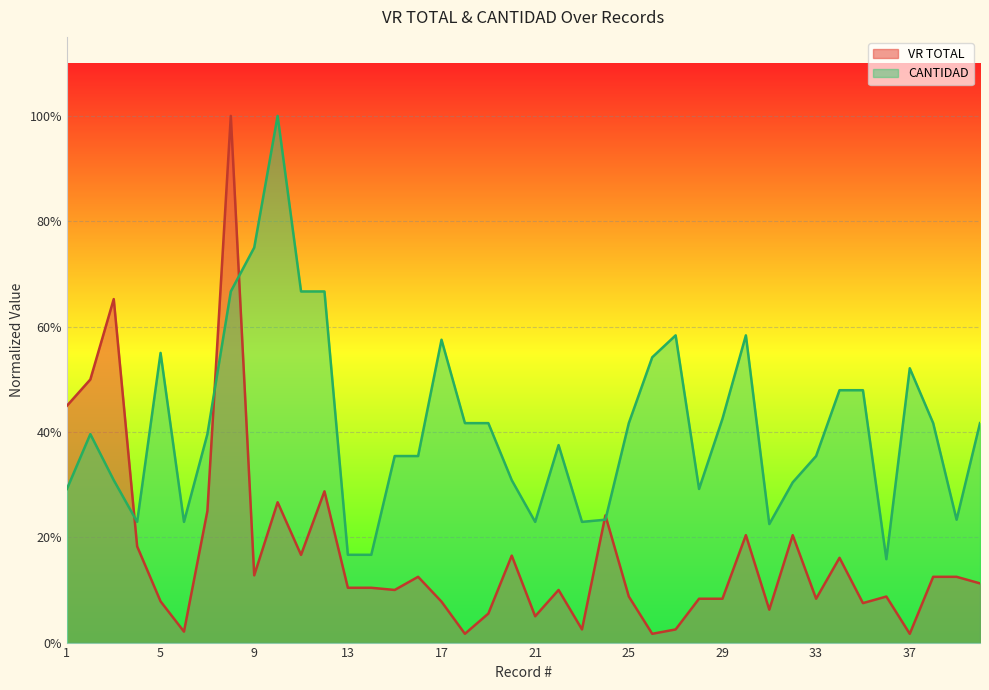

How many interior local valleys does the VR TOTAL series have?

12